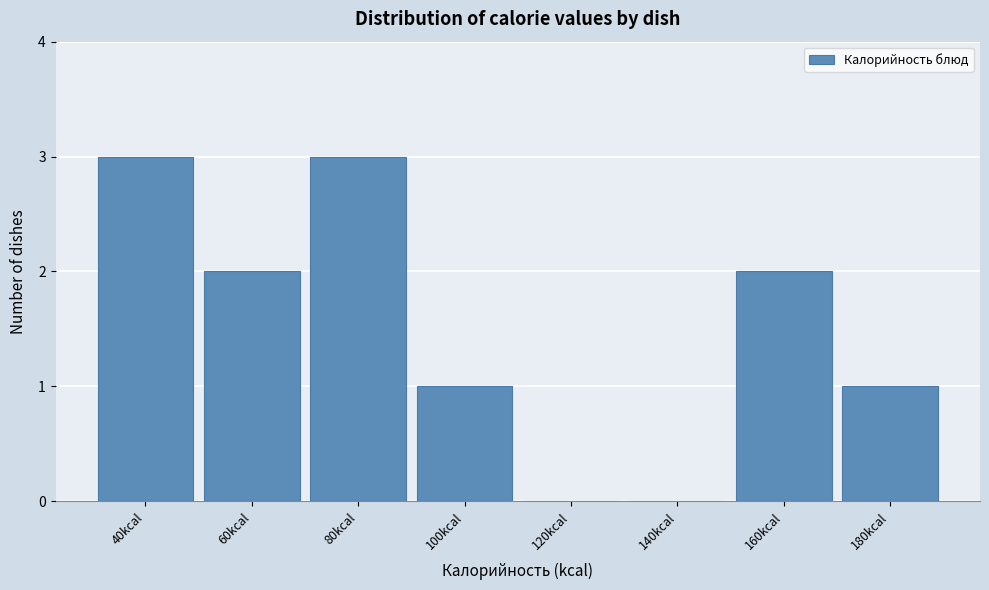

Reading left to right, list all the values displayed in this chart.

40kcal=3	60kcal=2	80kcal=3	100kcal=1	120kcal=0	140kcal=0	160kcal=2	180kcal=1